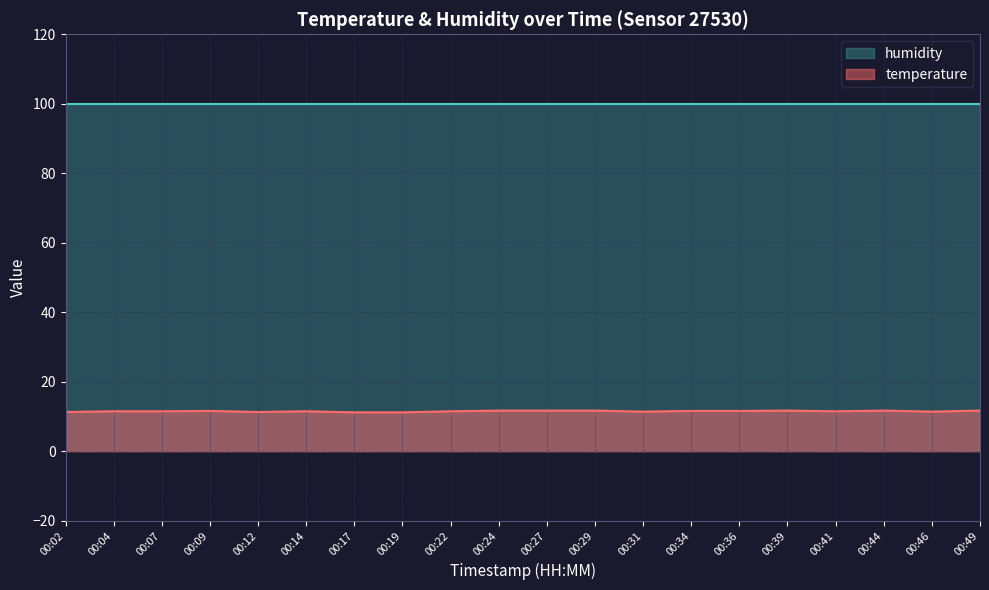

At which category does the chart reach its minimum across all series?

00:17